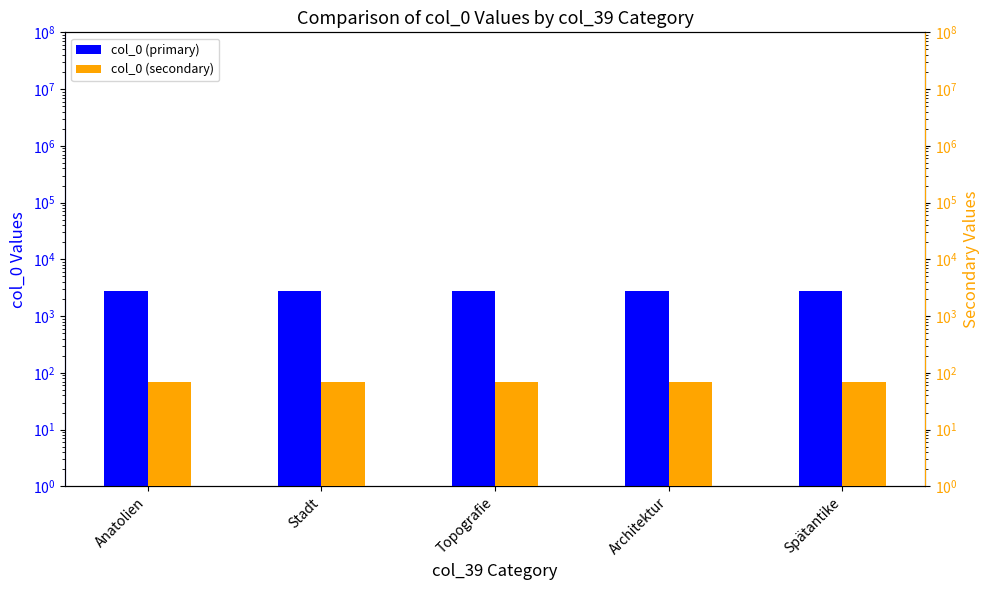

What is the spread (max minus min) of values at Anatolien?

2724